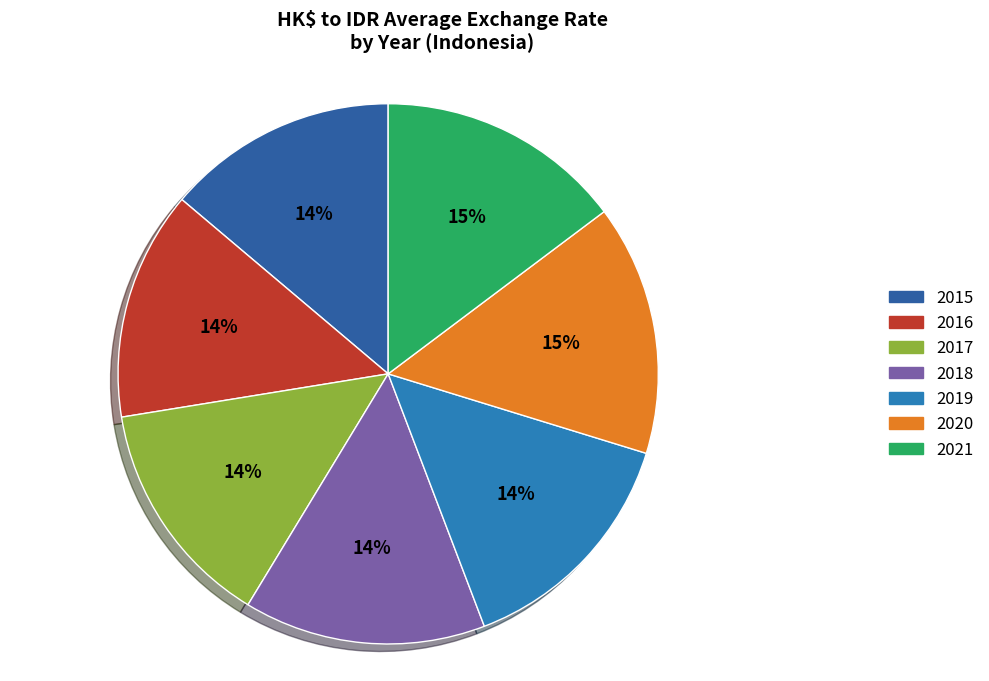

How many segments does this pie chart have?

7